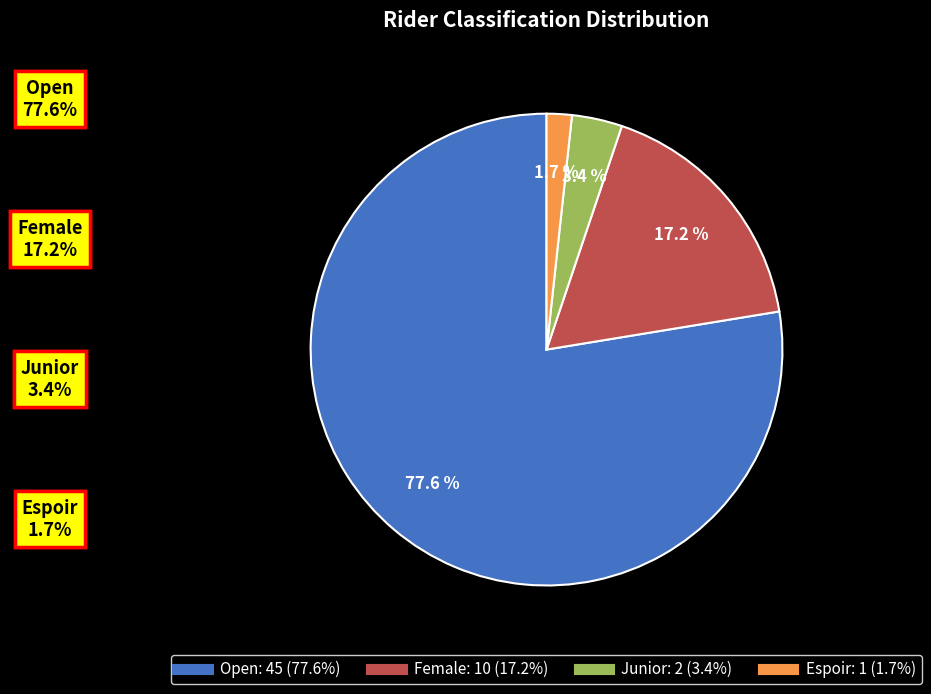

Is there a majority slice in this chart?

Yes